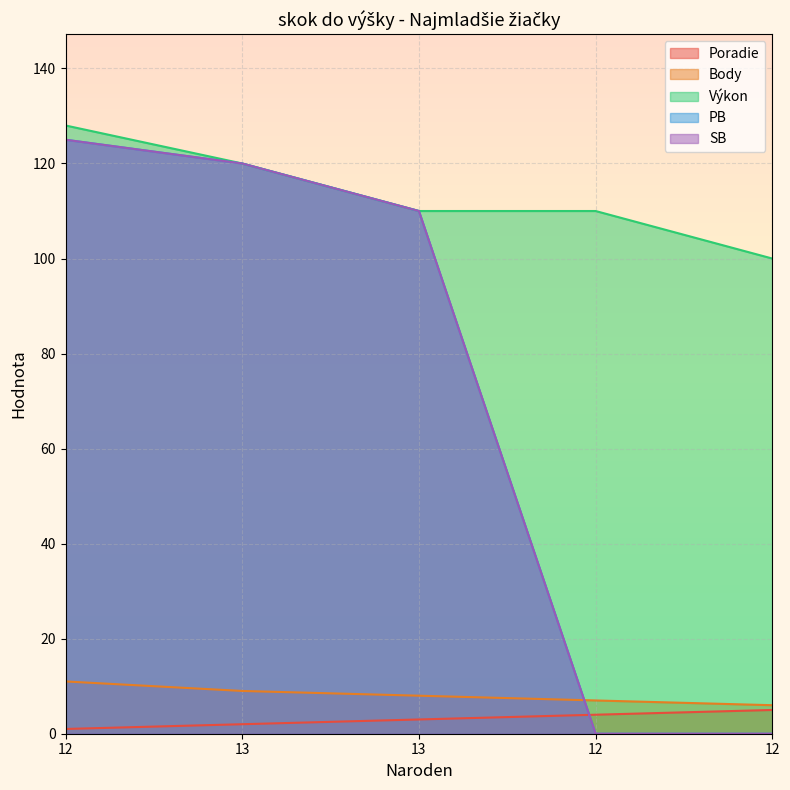

True or false: Poradie and Výkon cross at least once.

False